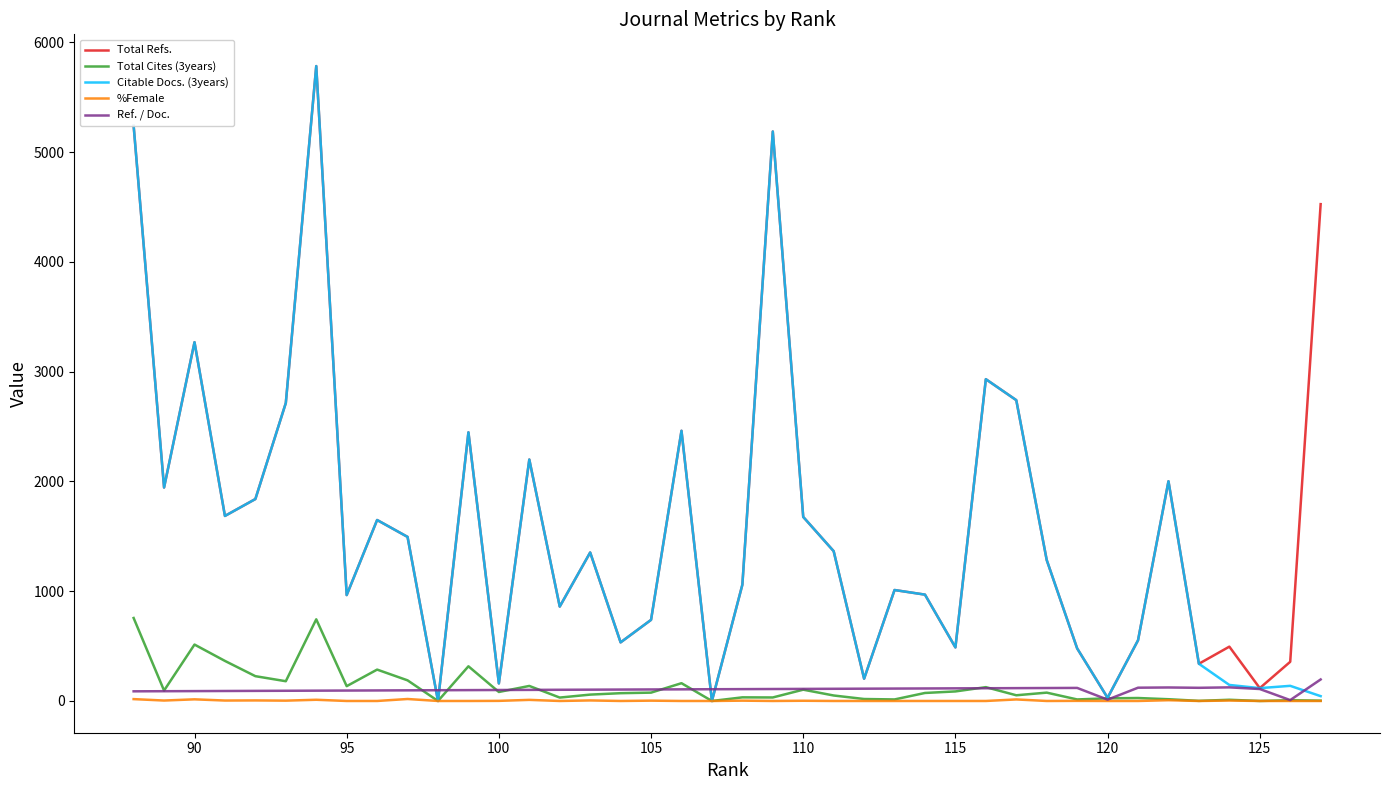

Which series has the largest range (max minus min)?

Total Refs.